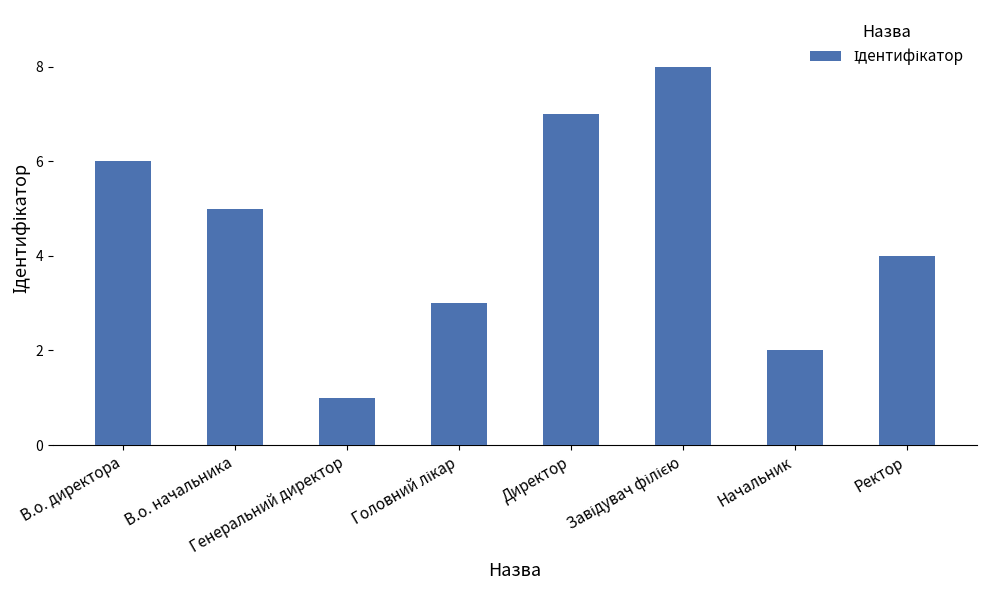

Are the bars horizontal?

No